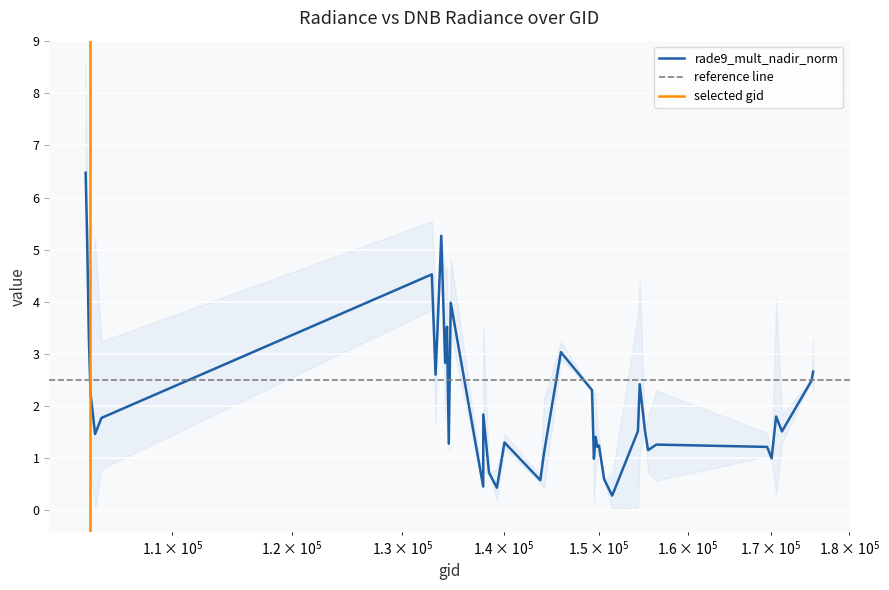

What is the change in value from 149262 to 149654?

-0.9